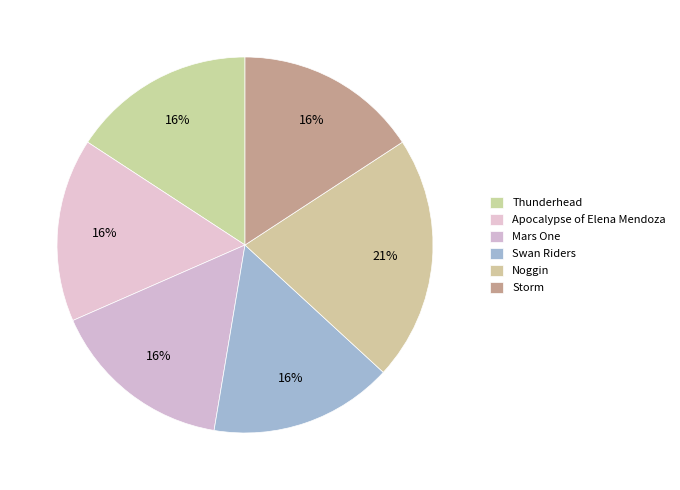

To the nearest percent, what portion does Thunderhead represent?

16%